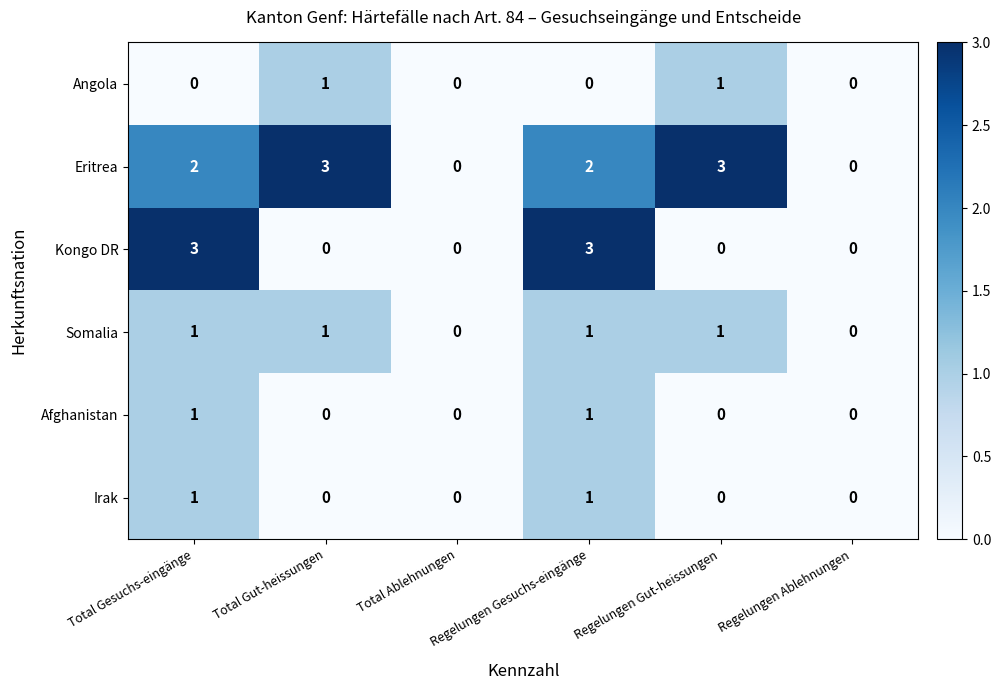

What is the difference between the highest and lowest values at Total Gut-heissungen?

3